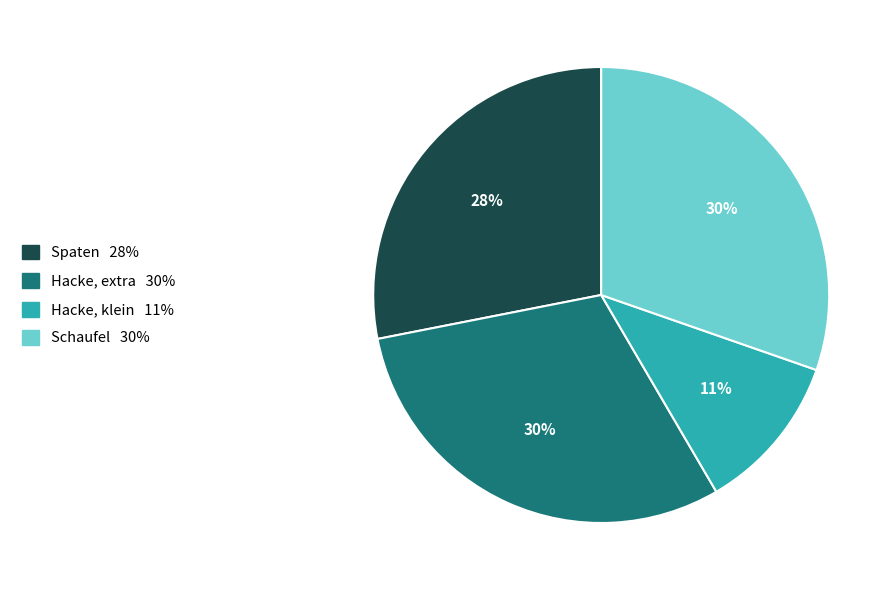

Which category has the smallest portion of the pie?

Hacke, klein